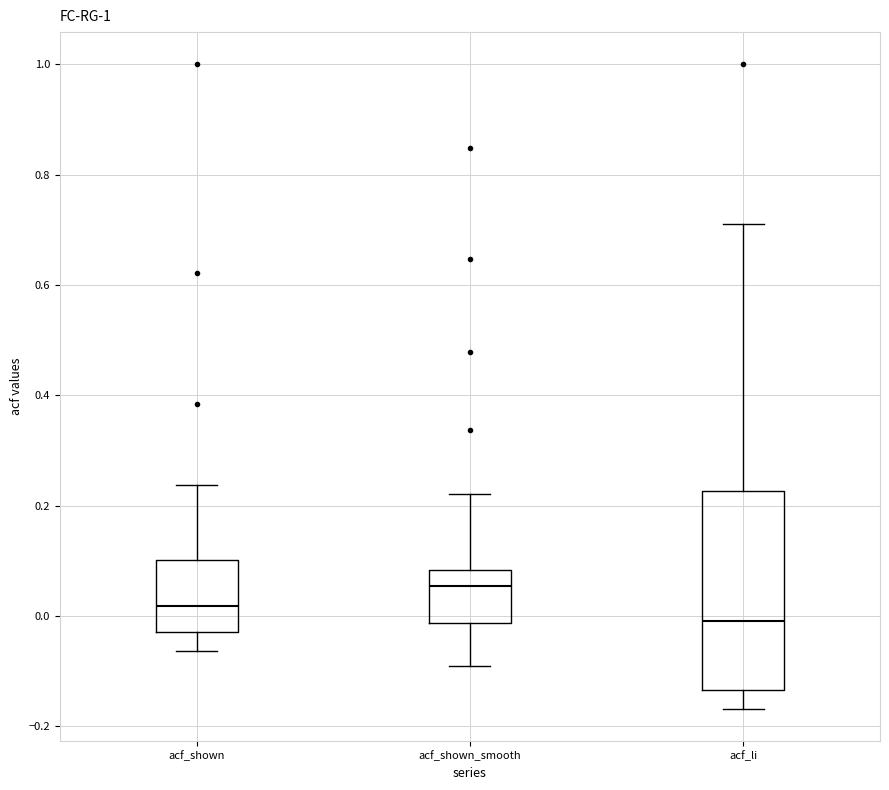

Where is the upper edge of the box for acf_shown_smooth on the y-axis? The values are not printed on the chart, so give them approximately, as read against the axis.

0.08